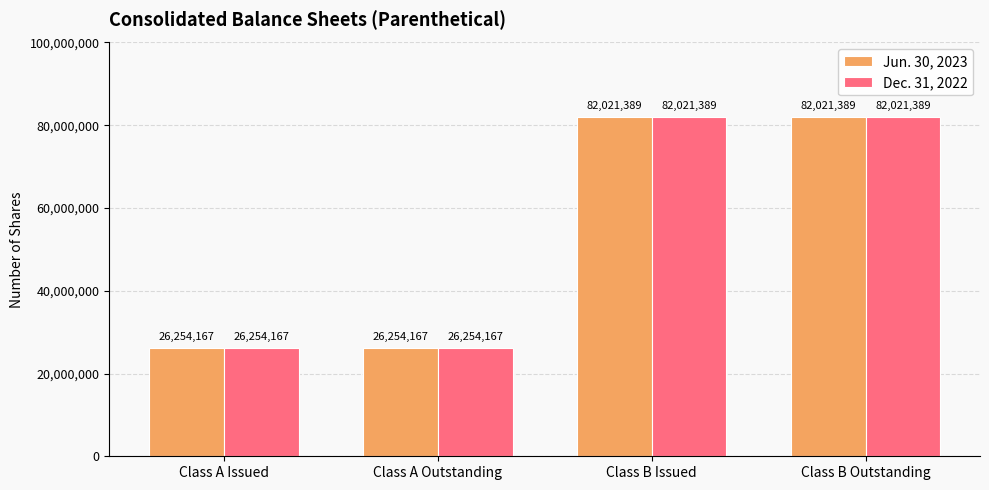

True or false: Jun. 30, 2023 has a value of 38677331 at Class A Issued.

False